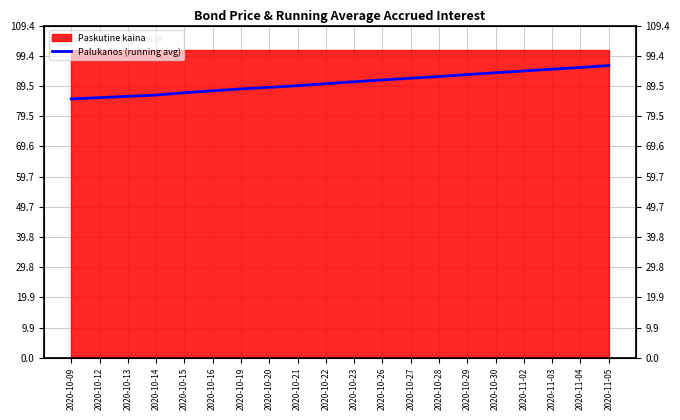

What is the label of the 4th point from the right?

2020-11-02